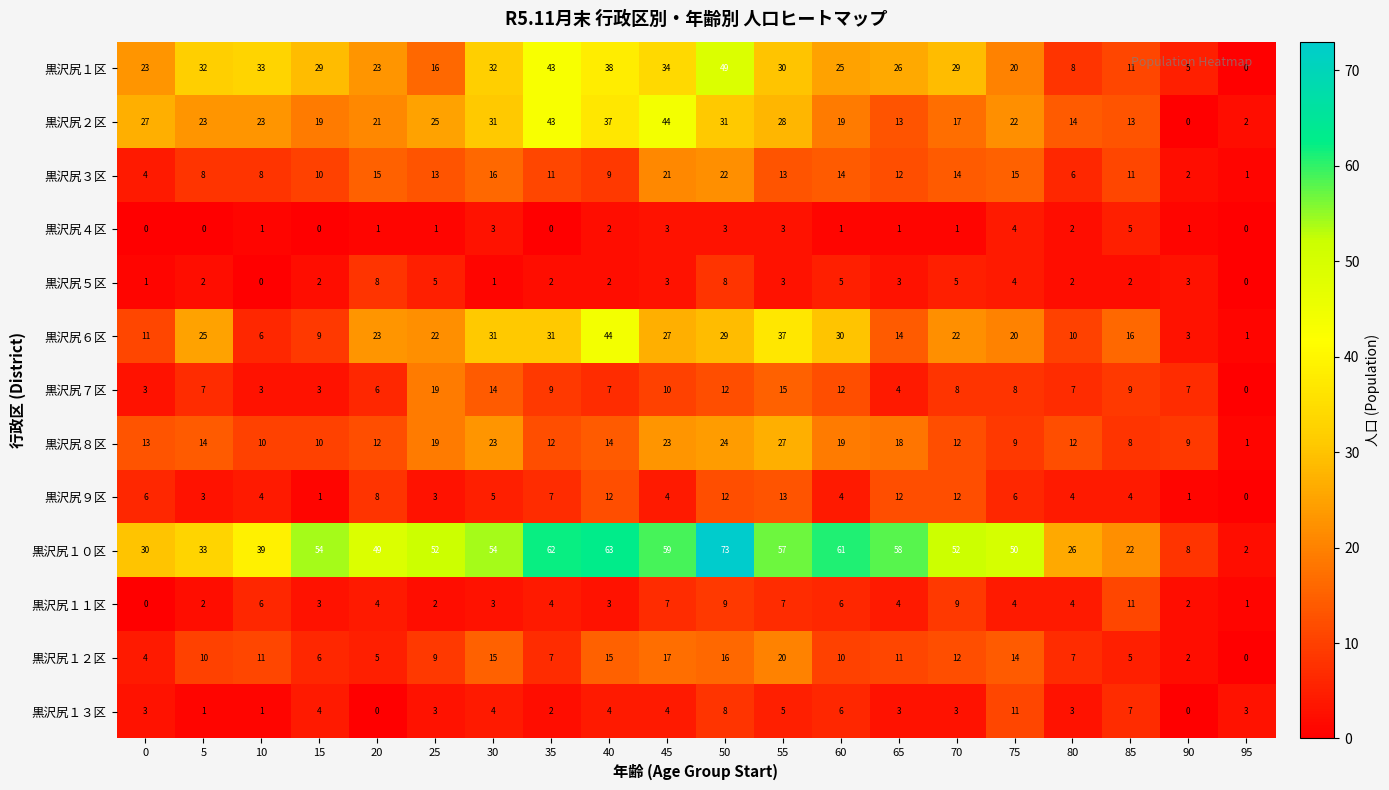

At which category does the chart reach its peak across all series?

50